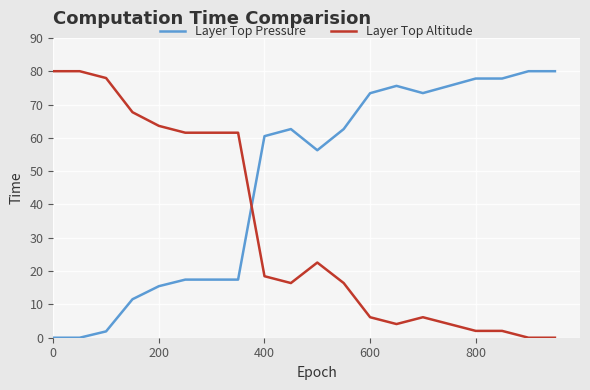

True or false: Layer Top Altitude and Layer Top Pressure cross at least once.

True